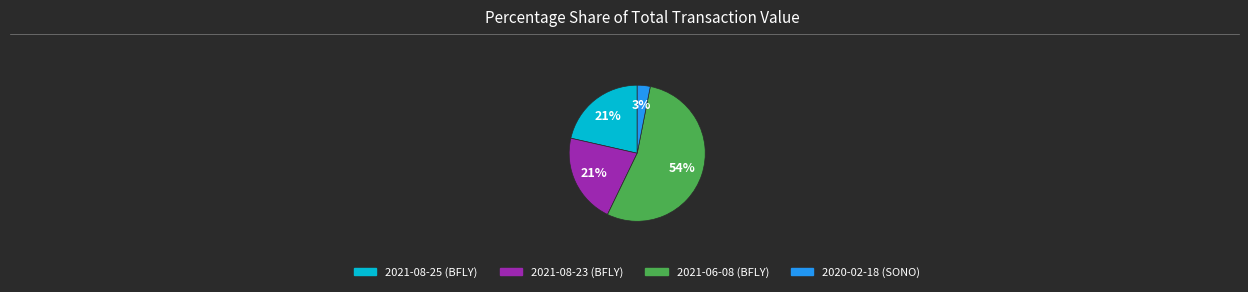

Which has a higher value, 2021-08-23 (BFLY) or 2020-02-18 (SONO)?

2021-08-23 (BFLY)